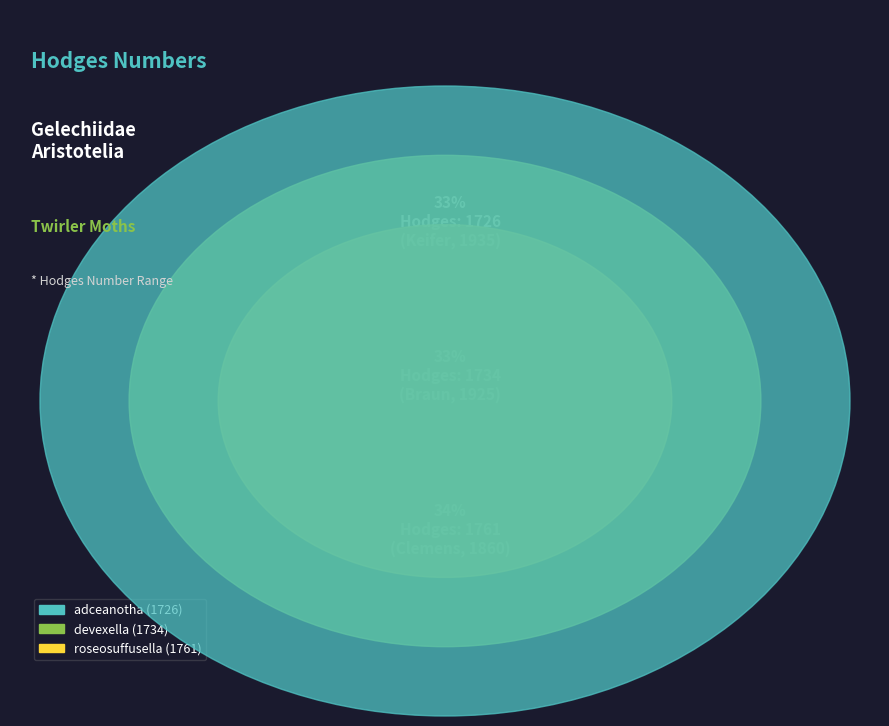

What is the largest slice in the pie chart?

roseosuffusella